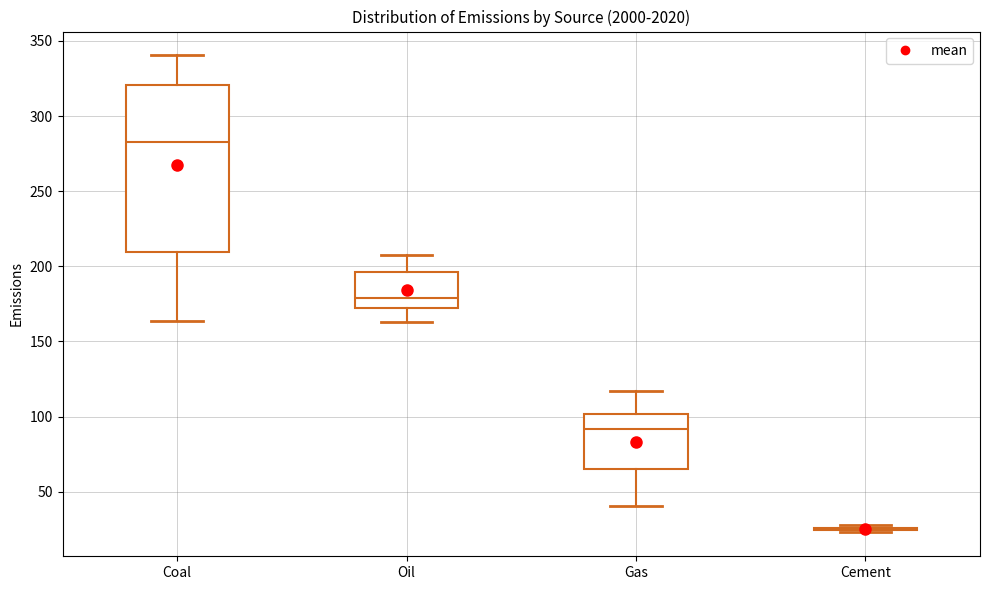

Which box is the tallest, from its lower edge to its upper edge?

Coal